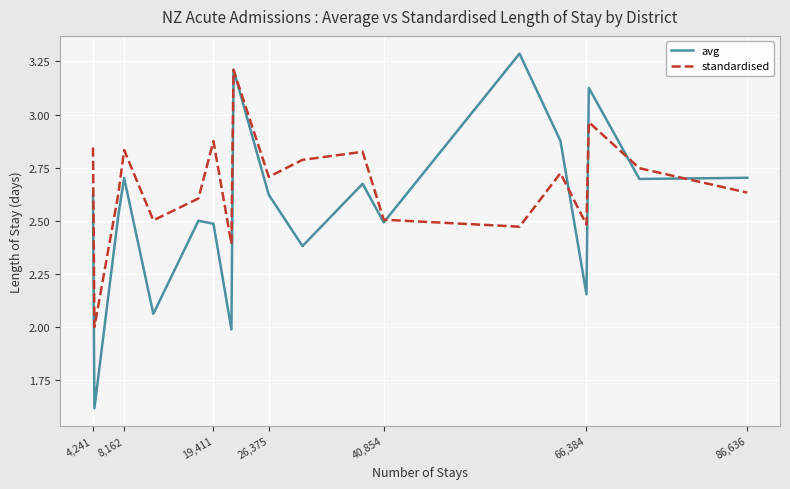

Which series has the largest total across all categories?

standardised